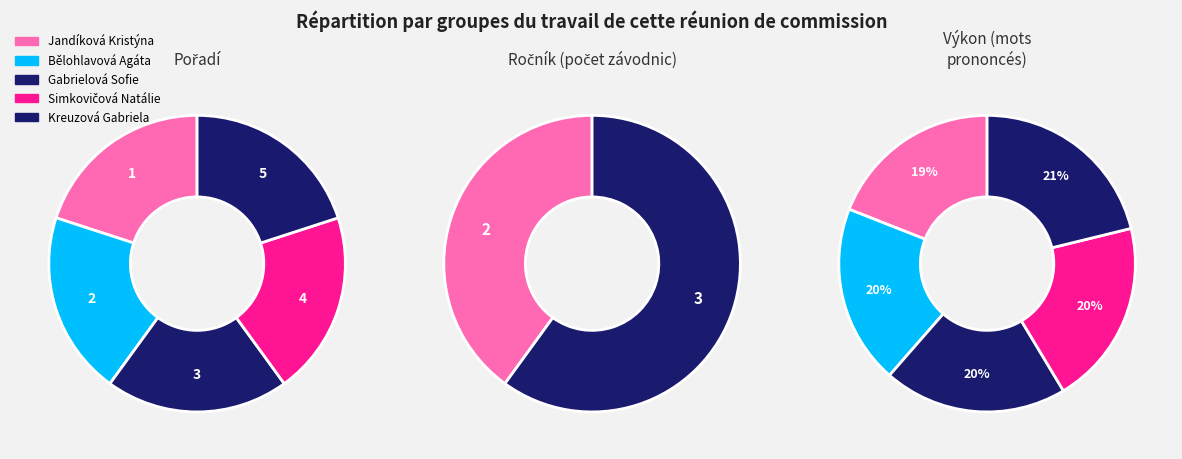

Which category has the smallest portion of the pie?

Jandíková Kristýna